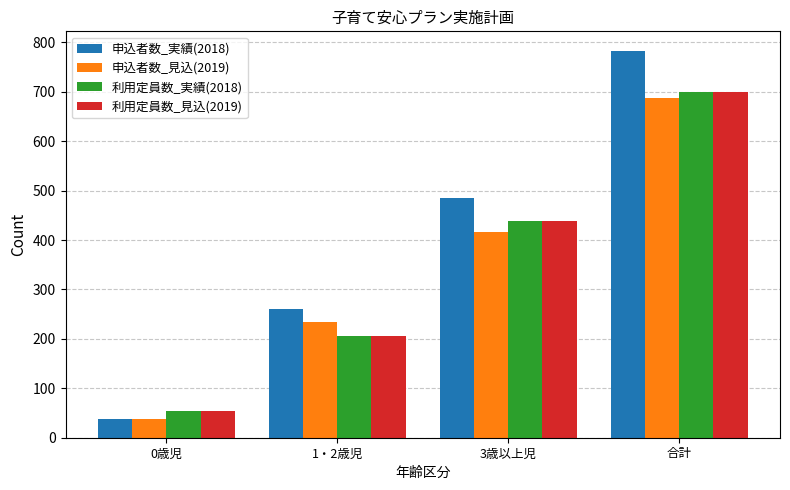

Rank the categories by 申込者数_実績(2018) value from highest to lowest.

合計, 3歳以上児, 1・2歳児, 0歳児